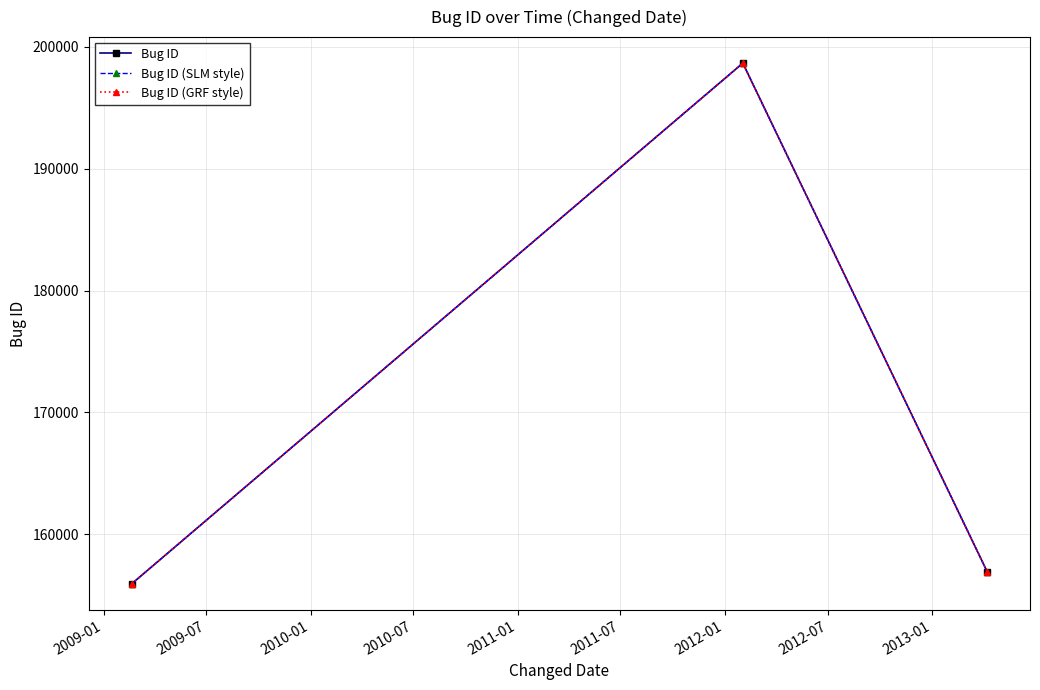

Is this an area chart (filled region under the line)?

No